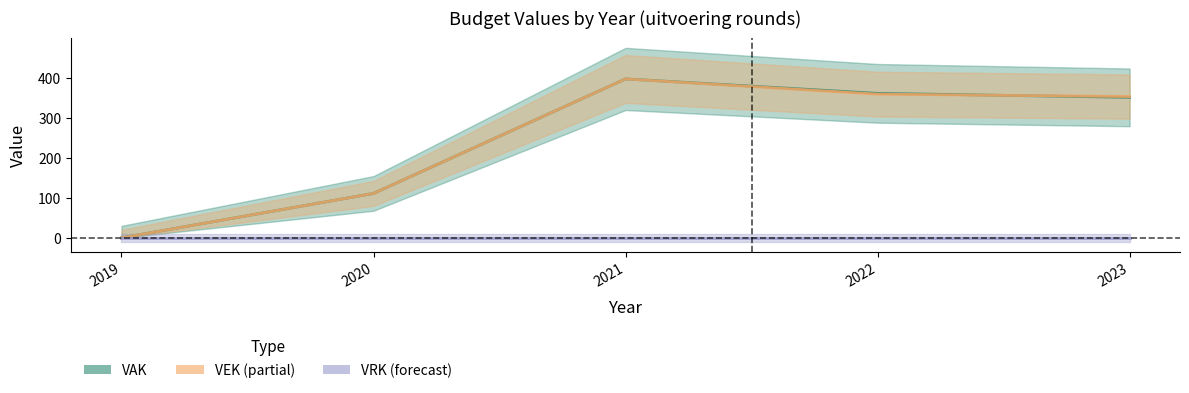

Rank the categories by VEK line value from highest to lowest.

2021, 2022, 2023, 2020, 2019